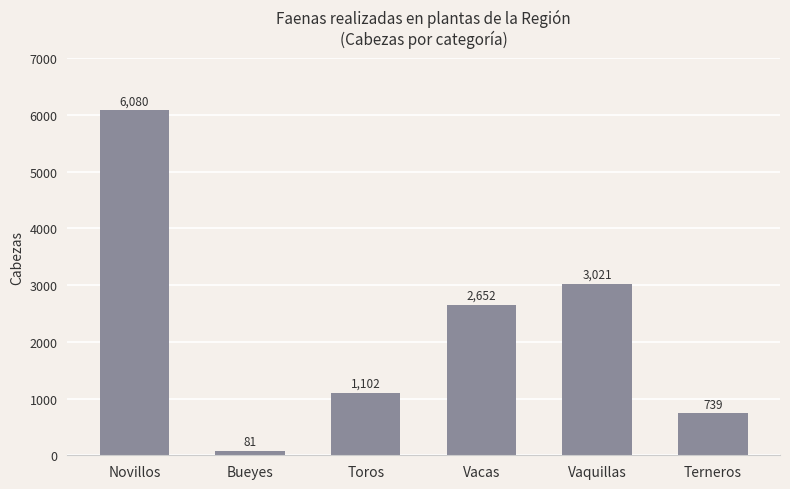

At which category does the chart reach its minimum across all series?

Bueyes